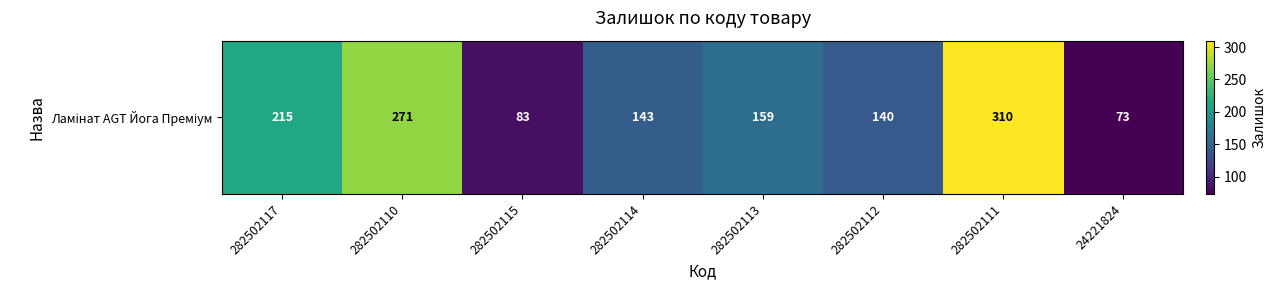

List the labels in order of value, smallest first.

24221824, 282502115, 282502112, 282502114, 282502113, 282502117, 282502110, 282502111